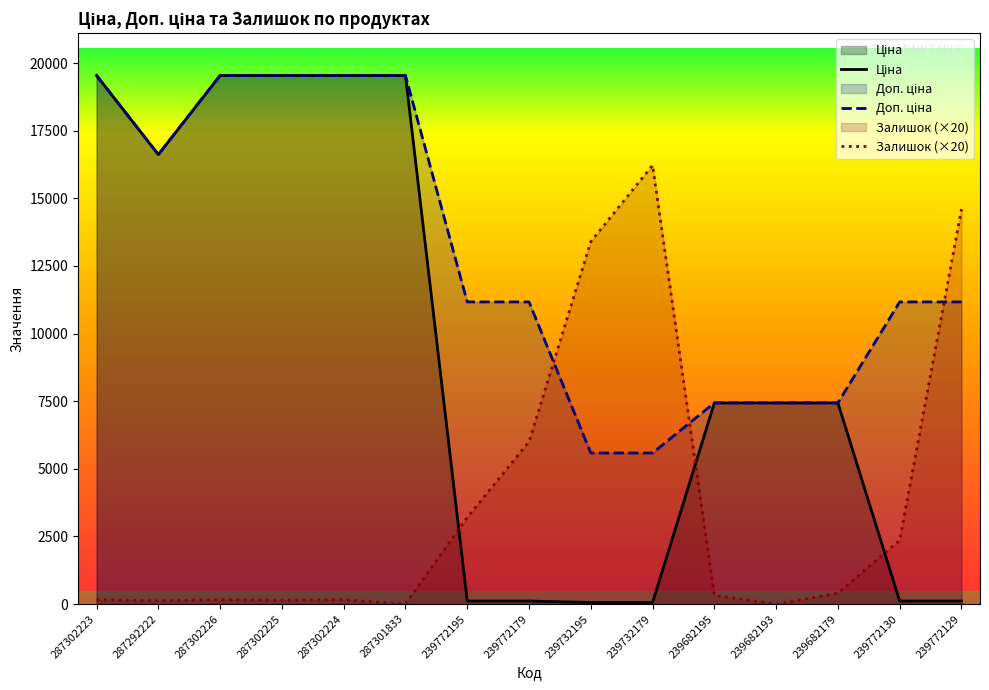

List the series in order of their peak value, lowest first.

Залишок (×20), Ціна, Доп. ціна